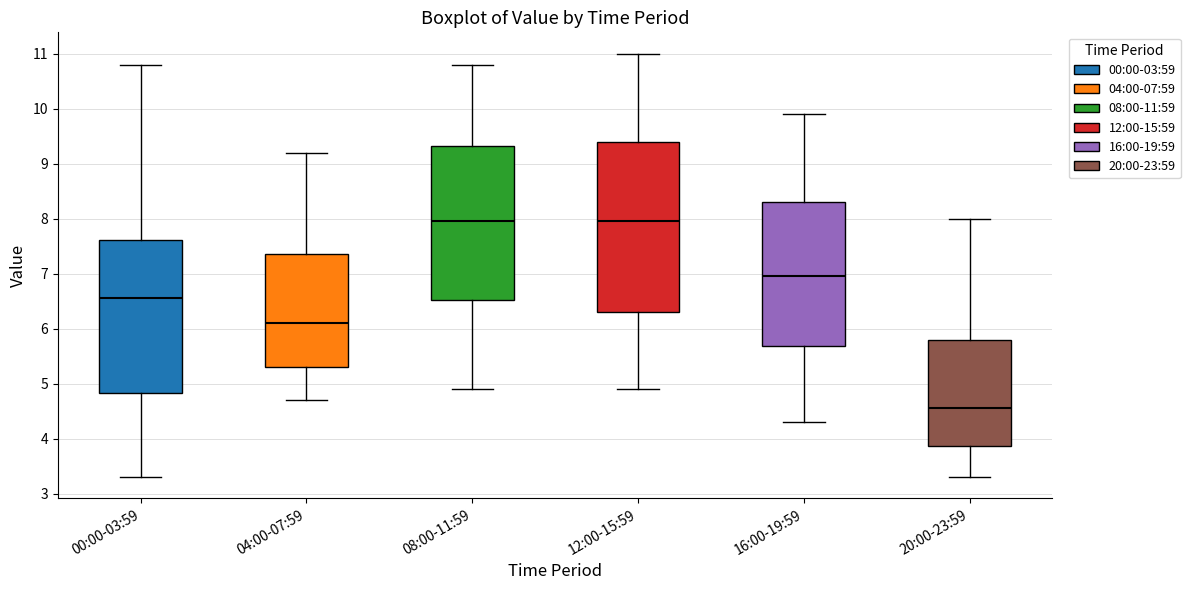

Comparing the boxes themselves (not the whiskers), which one is the tallest?

12:00-15:59